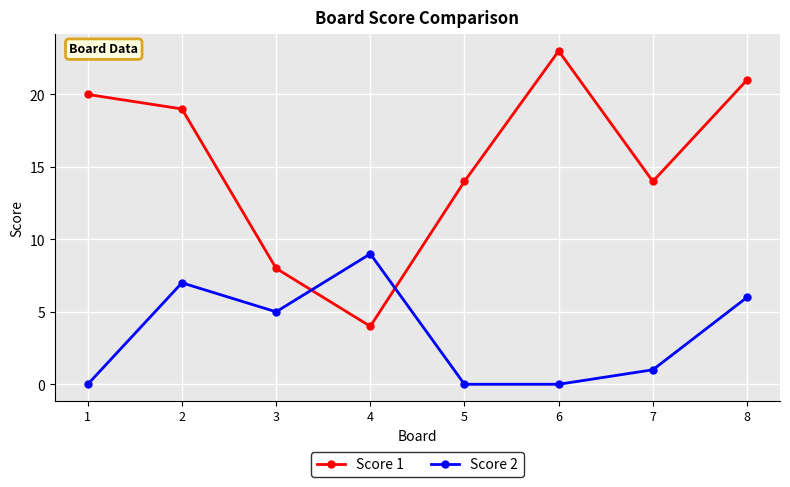

Where is the first local maximum for Score 2?

2